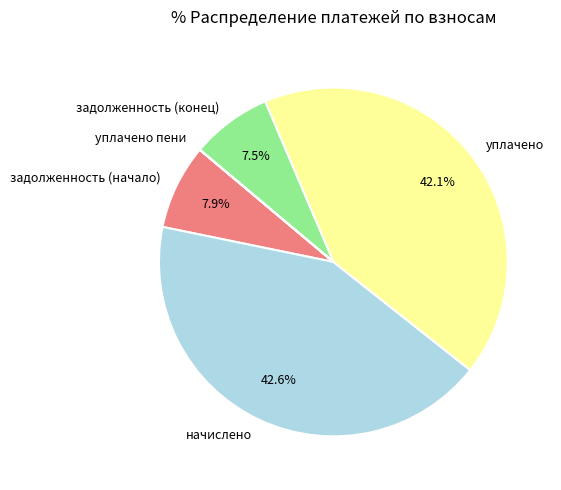

Which slice is the largest?

начислено